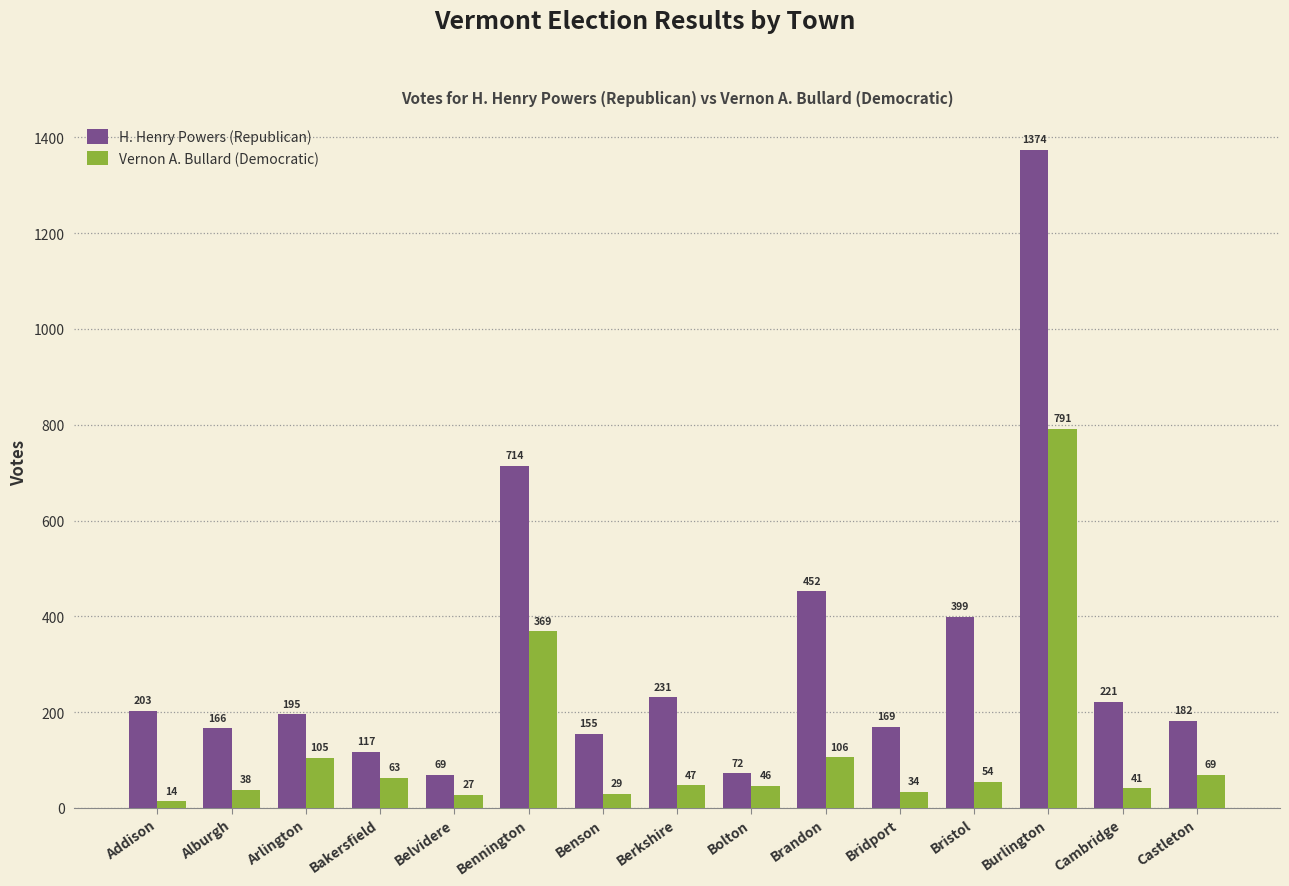

Reading left to right, extract all data points from this chart.

H. Henry Powers (Republican): Addison=203	Alburgh=166	Arlington=195	Bakersfield=117	Belvidere=69	Bennington=714	Benson=155	Berkshire=231	Bolton=72	Brandon=452	Bridport=169	Bristol=399	Burlington=1374	Cambridge=221	Castleton=182
Vernon A. Bullard (Democratic): Addison=14	Alburgh=38	Arlington=105	Bakersfield=63	Belvidere=27	Bennington=369	Benson=29	Berkshire=47	Bolton=46	Brandon=106	Bridport=34	Bristol=54	Burlington=791	Cambridge=41	Castleton=69